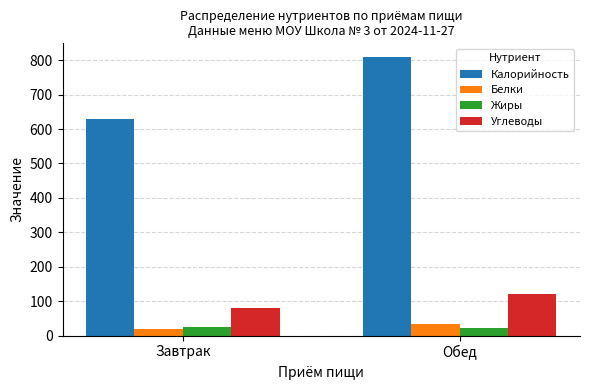

Reading left to right, list all the values displayed in this chart.

Калорийность: Завтрак=630.5	Обед=808.6
Белки: Завтрак=19.9	Обед=34.8
Жиры: Завтрак=25.6	Обед=20.8
Углеводы: Завтрак=80.6	Обед=120.3